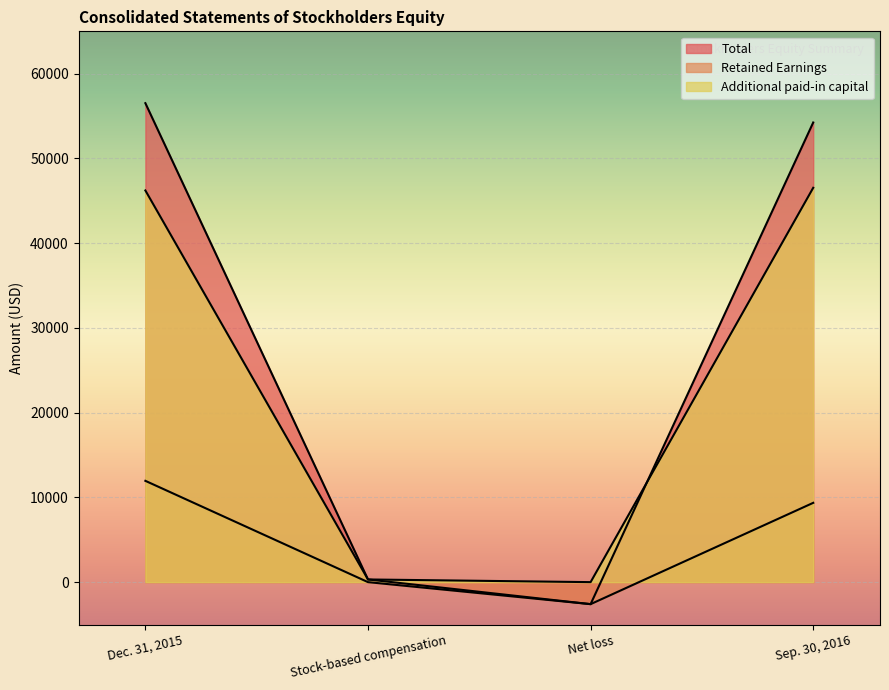

What is the label of the 4th point from the left?

Sep. 30, 2016